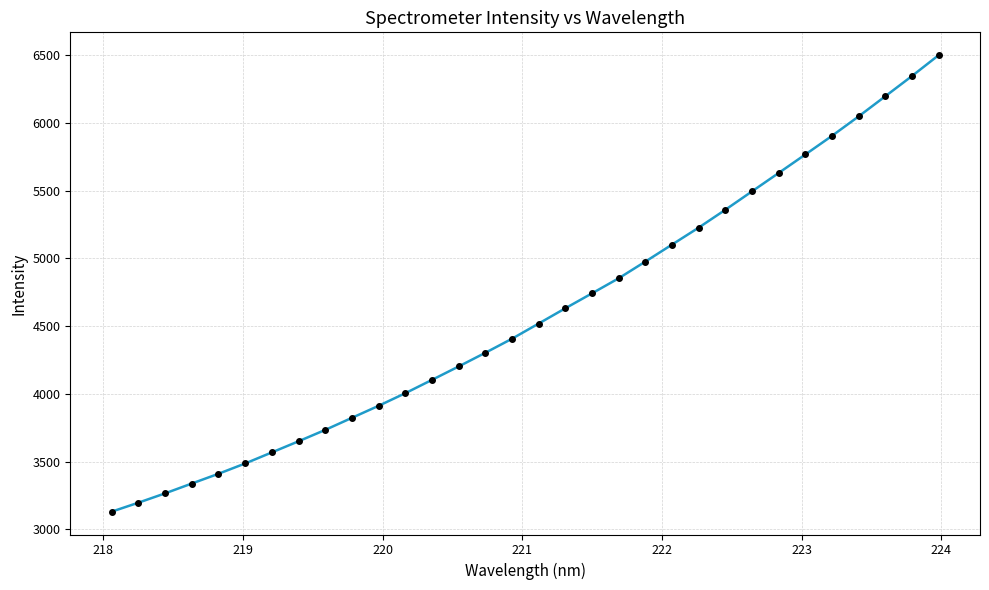

True or false: there are more than 2 points higher than both neighbors.

False